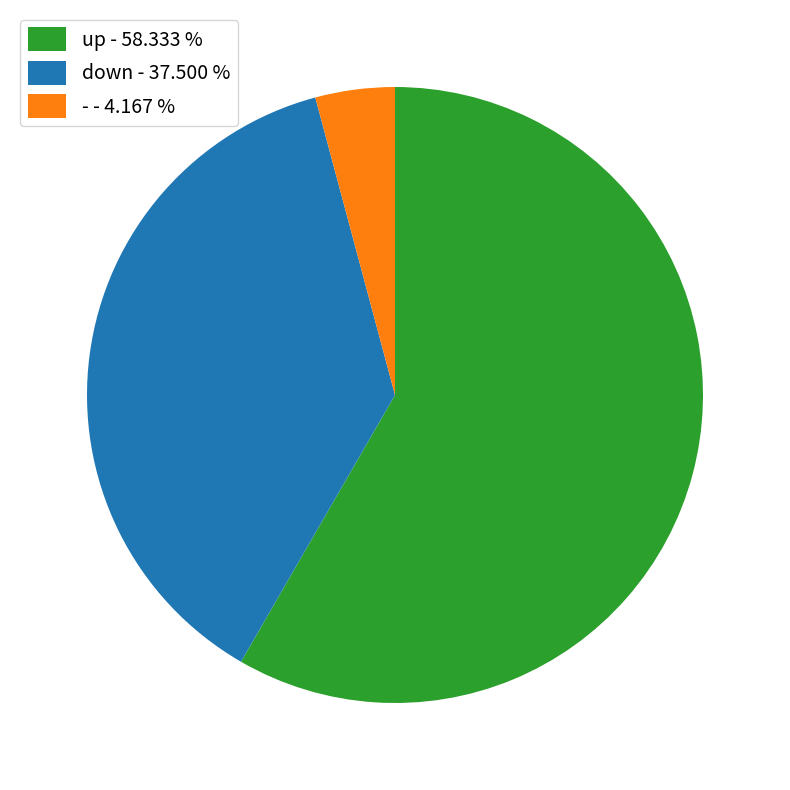

What is the smallest slice in the pie chart?

-